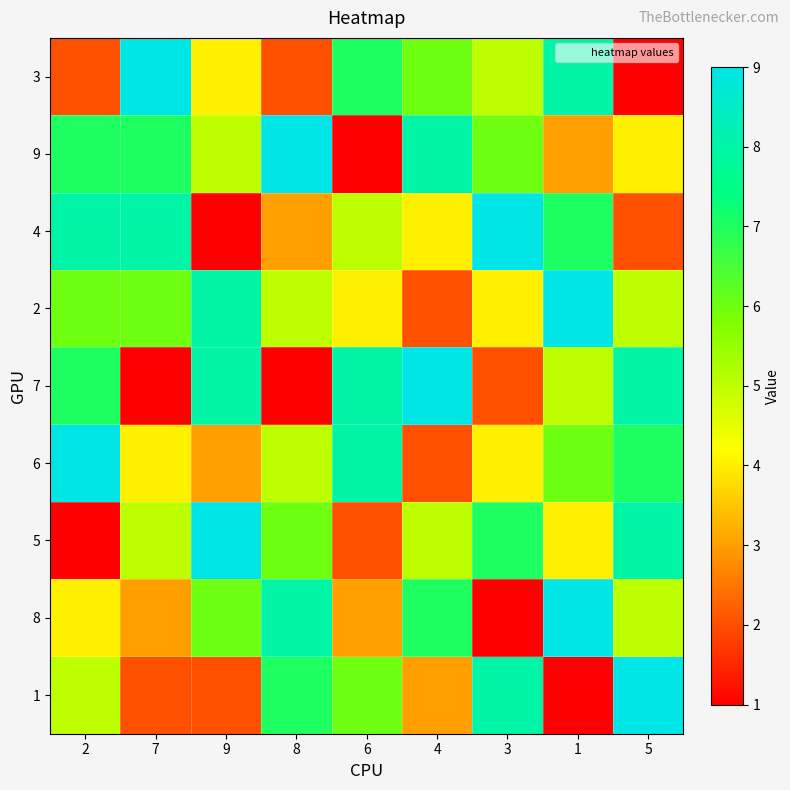

Between 4 and 9, which is larger?

4